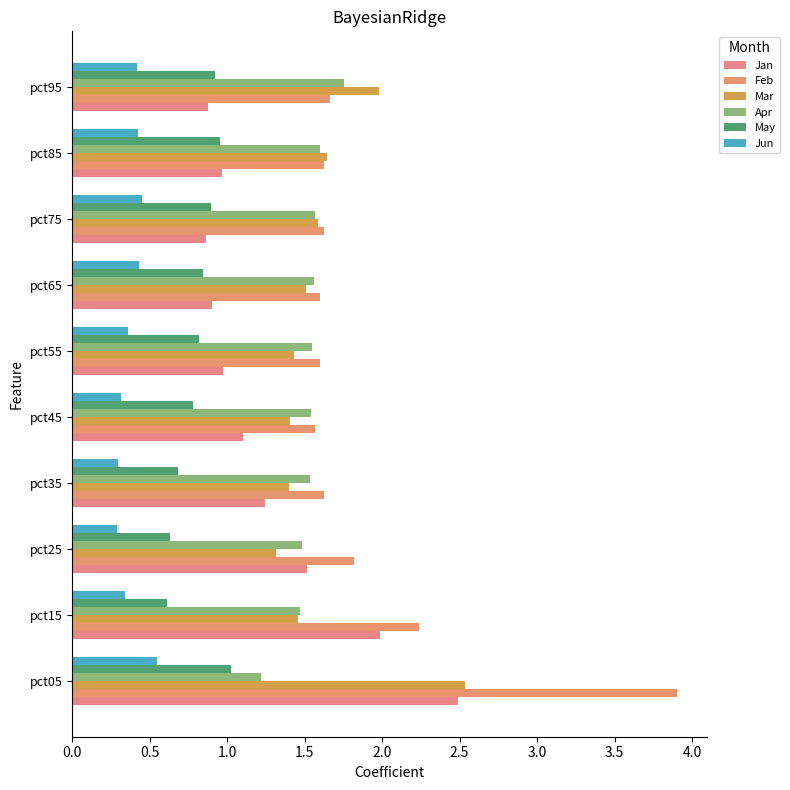

What are all the series names shown in the legend?

Jan, Feb, Mar, Apr, May, Jun